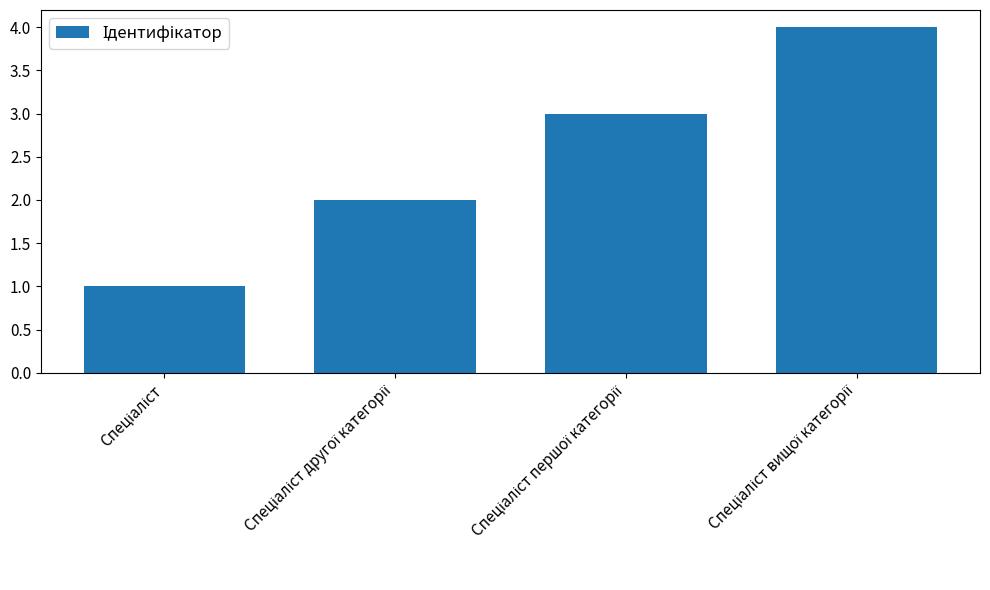

Reading left to right, what are all the values shown in this chart?

1	2	3	4